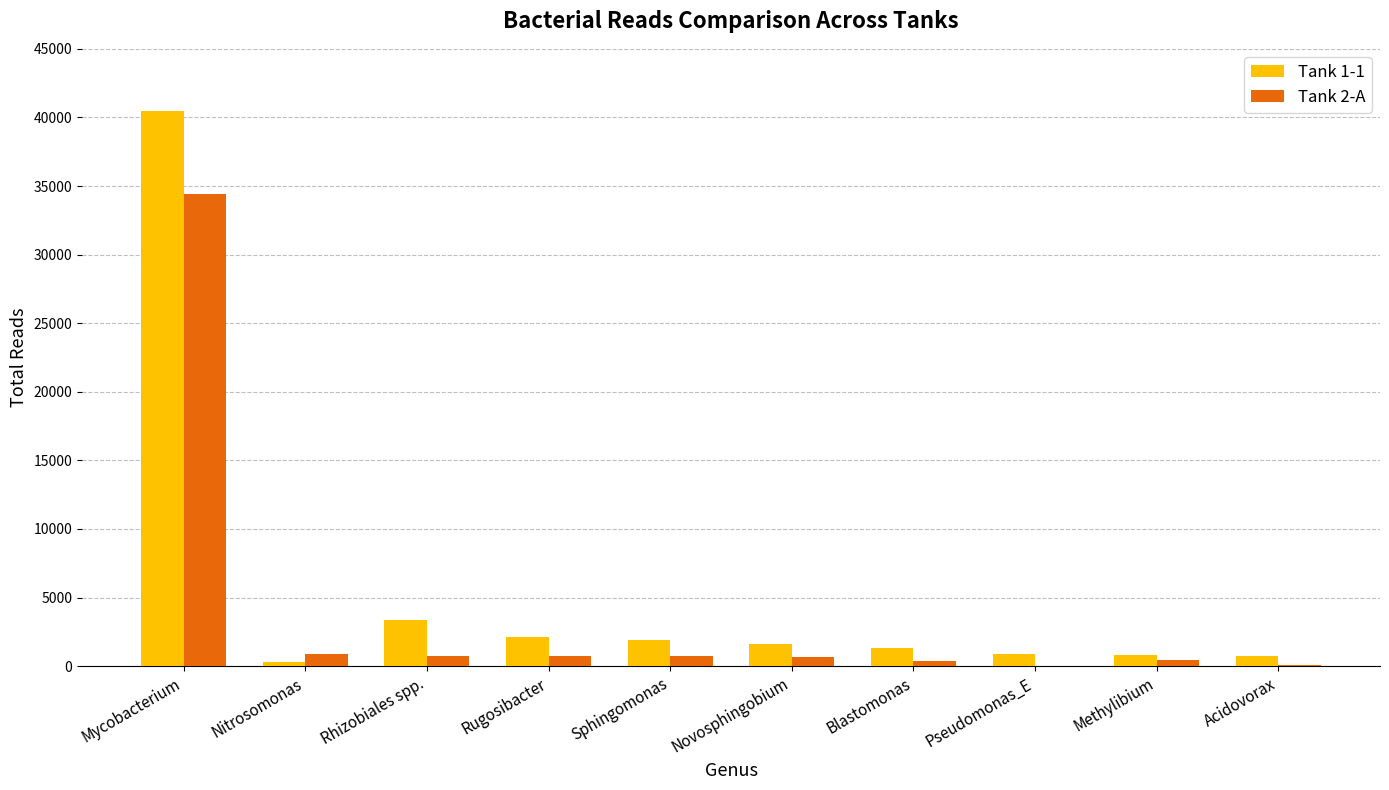

The Tank 2-A series shows 34407 at Mycobacterium. True or false?

True